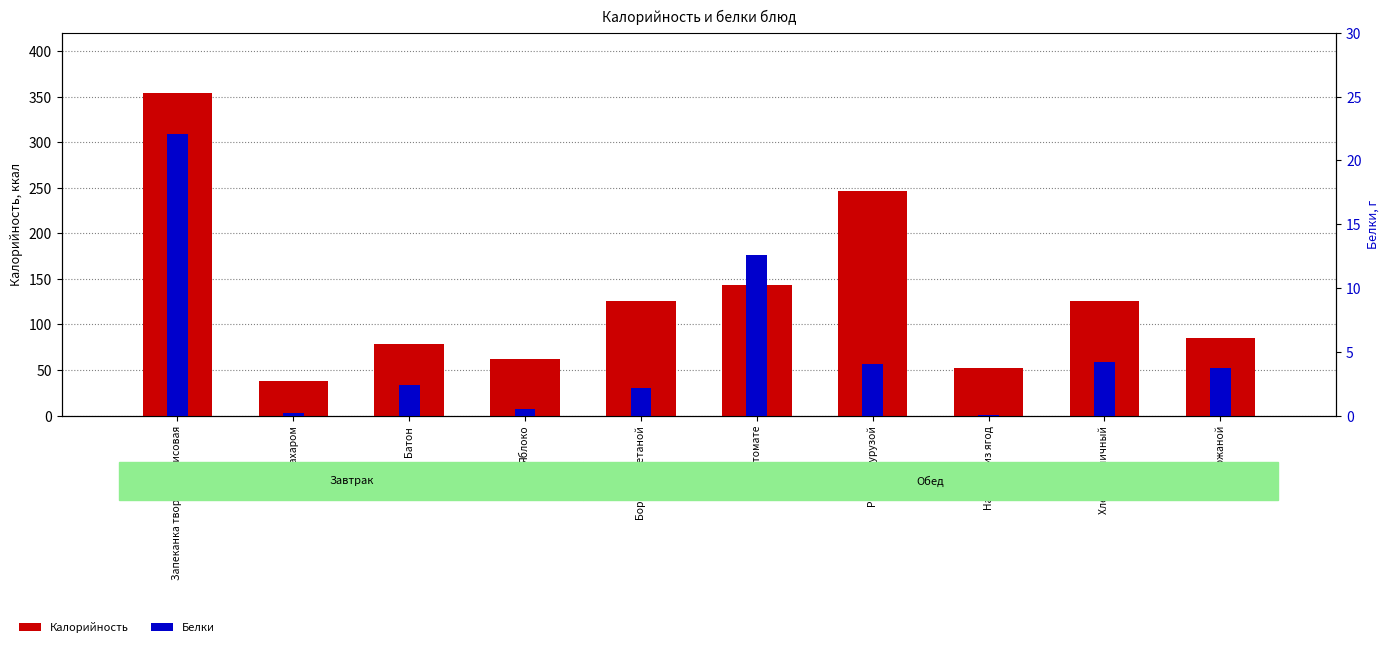

Rank the series at Борщ со сметаной from lowest to highest value.

Белки, Калорийность